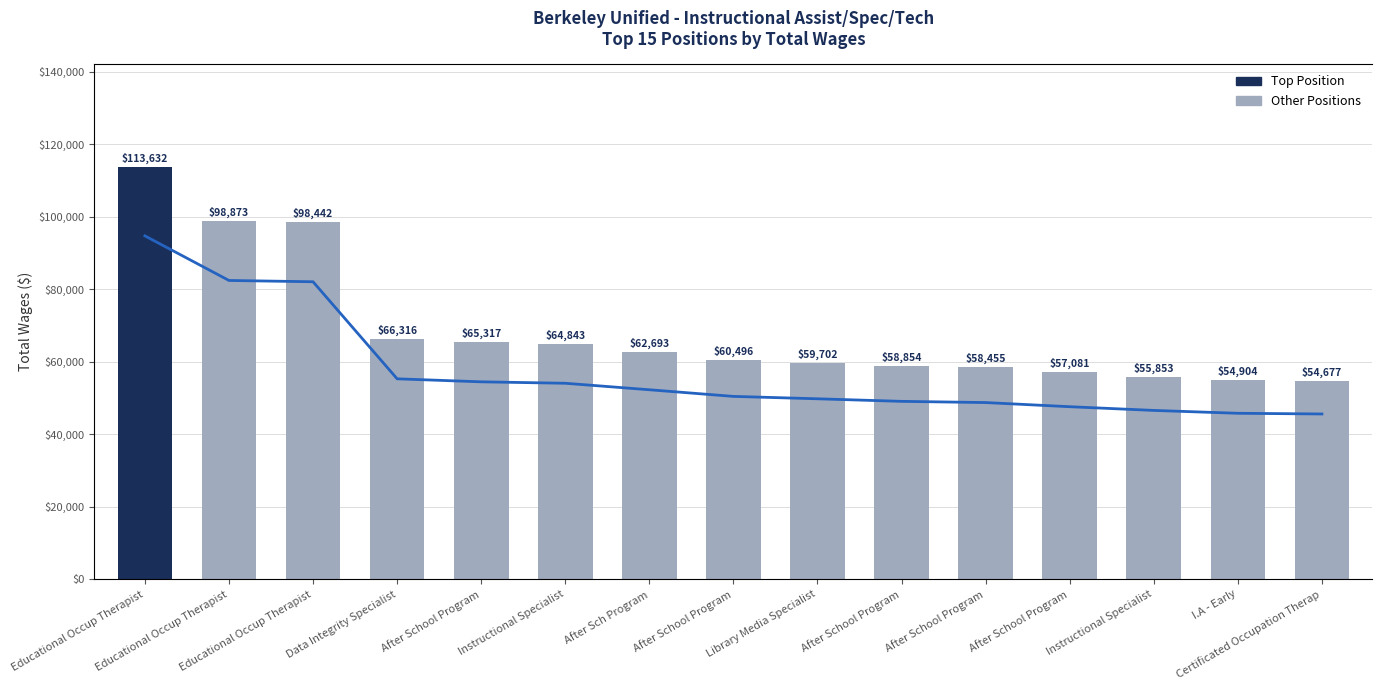

What is the average value?

68676